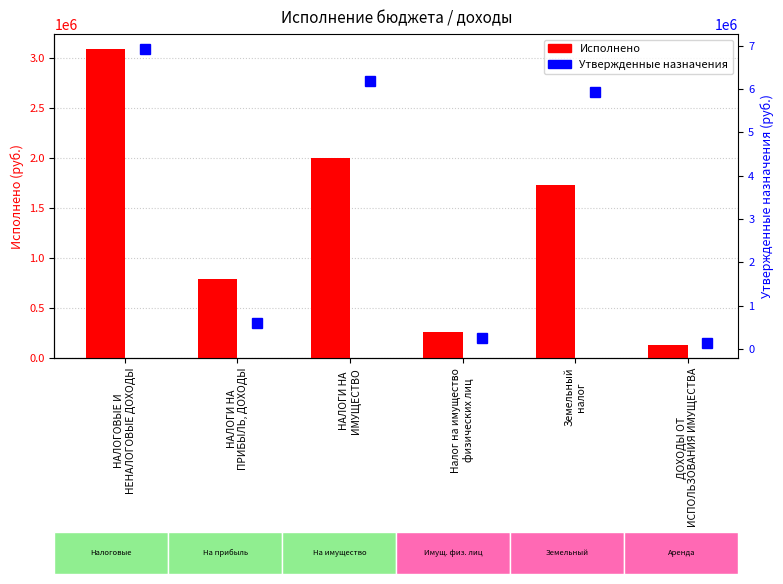

What is the difference between the highest and lowest values at Земельный
налог?

4206033.5